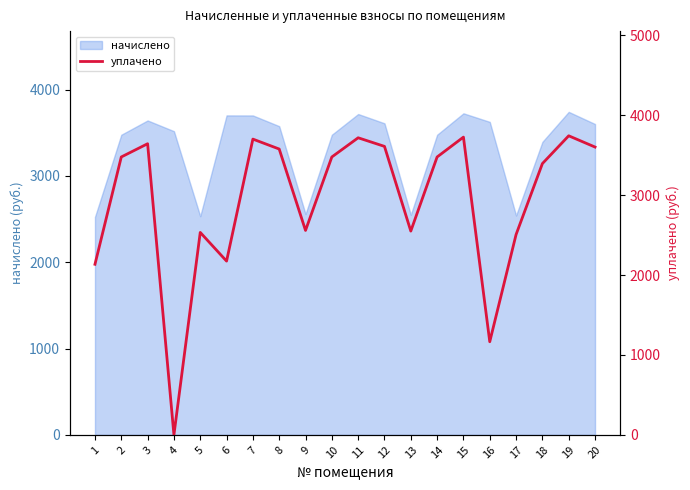

True or false: the data shows 2100.6 at 14.

False